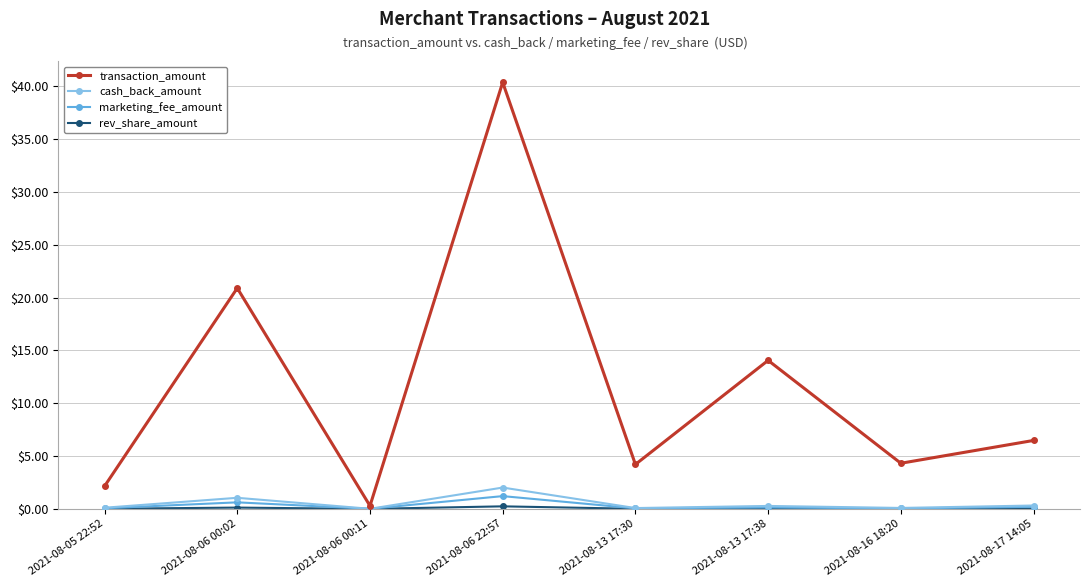

True or false: transaction_amount has a value of 4.3 at 2021-08-16 18:20.

True